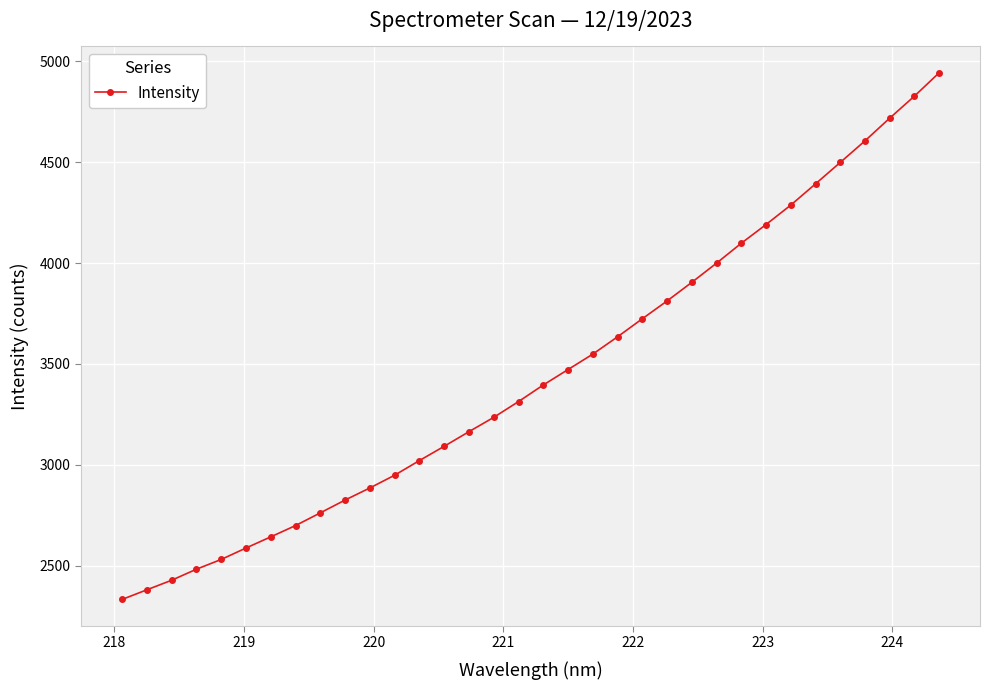

True or false: there are more than 1 points higher than both neighbors.

False